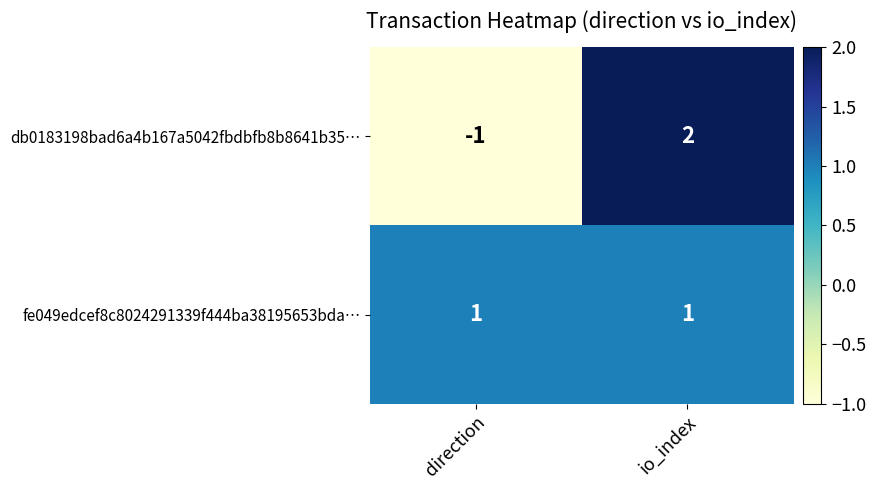

At which category is the sum across all series the highest?

io_index